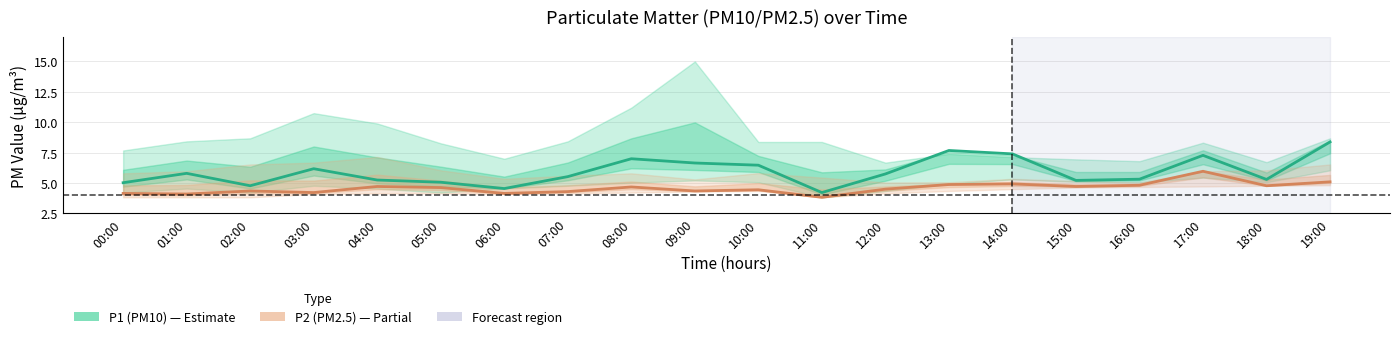

What is the average value of the P2 (PM2.5) series?

4.6